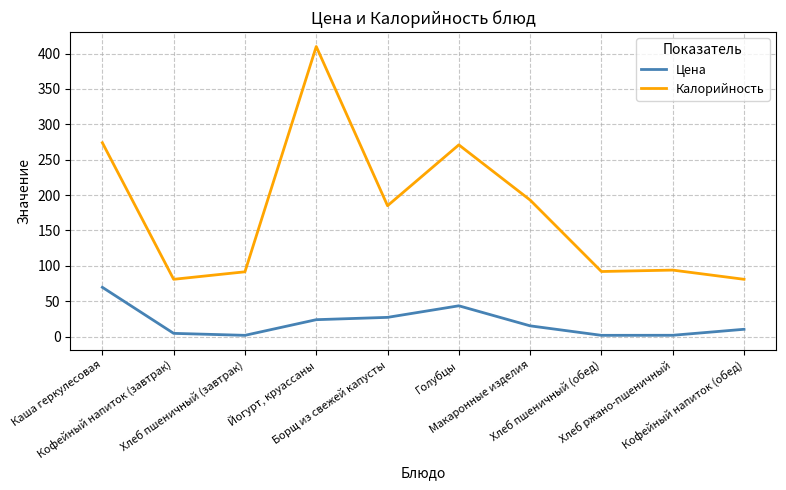

At which category is the sum across all series the highest?

Йогурт, круассаны